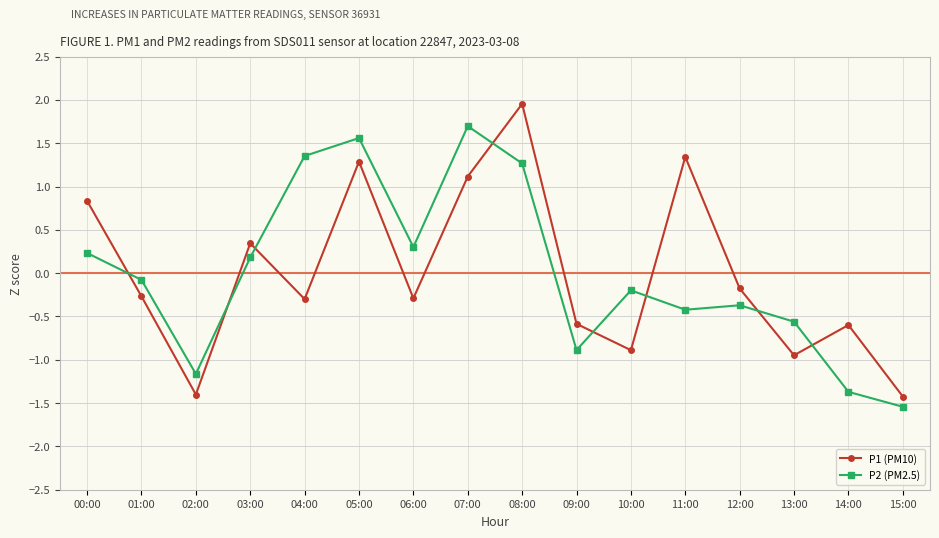

How many times do P1 (PM10) and P2 (PM2.5) cross each other?

8